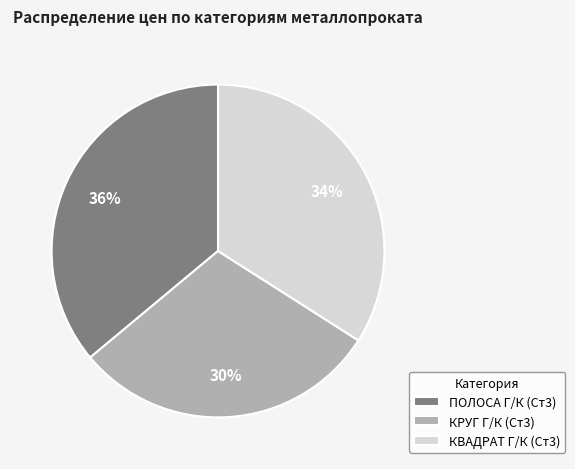

Does КРУГ Г/К (Ст3) represent more than half of the total?

No